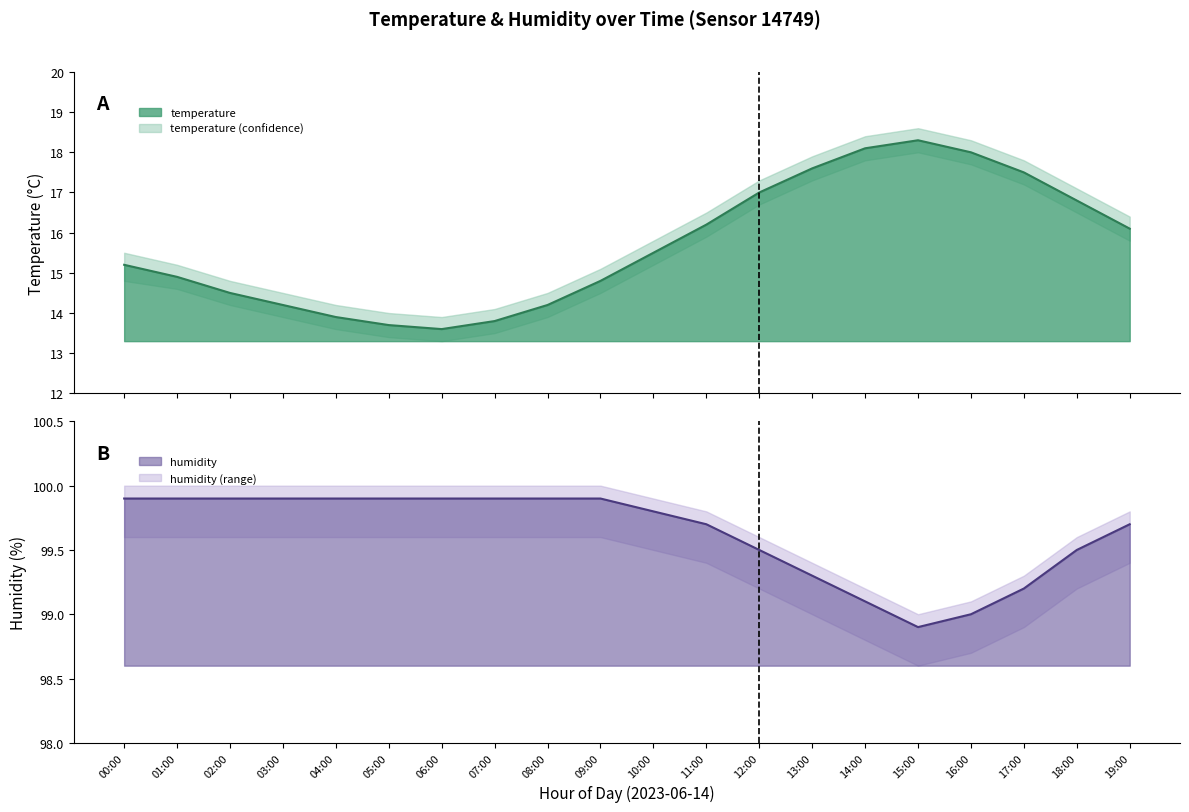

True or false: humidity has more than 1 points higher than both neighbors.

False